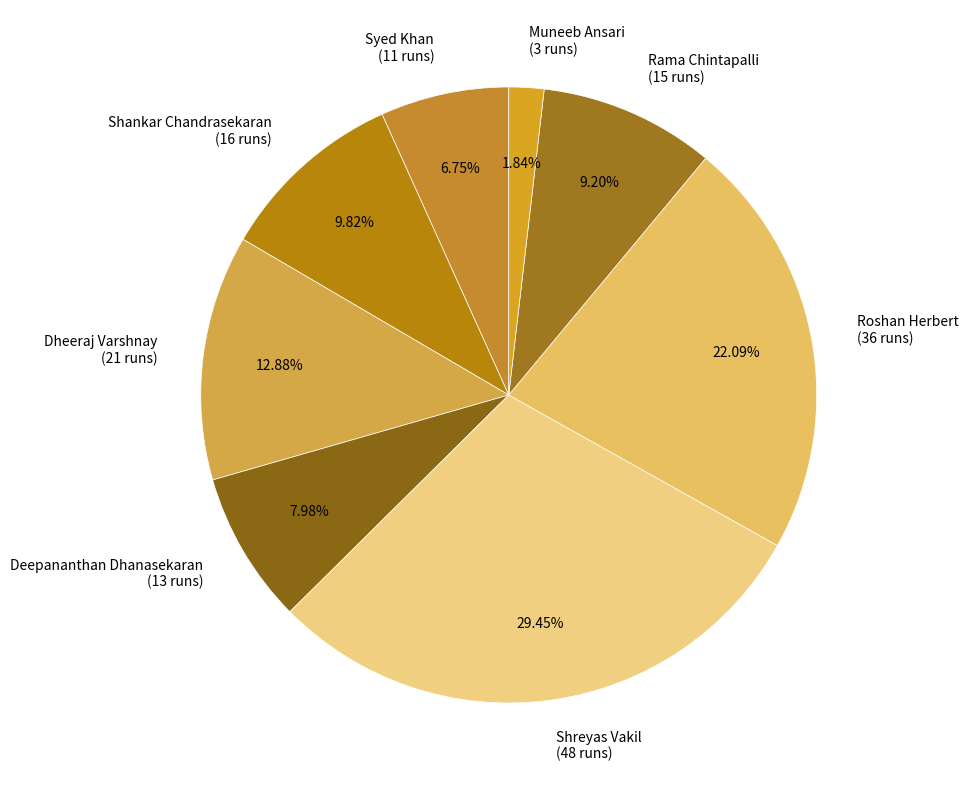

Which has a higher value, Dheeraj Varshnay or Syed Khan?

Dheeraj Varshnay